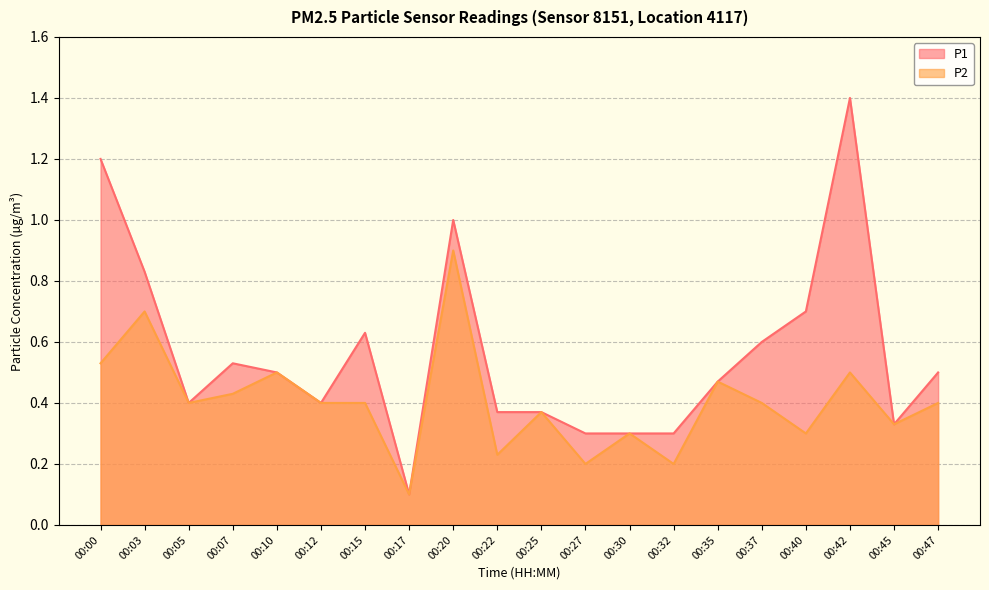

Read the P2 value at 00:10.

0.5